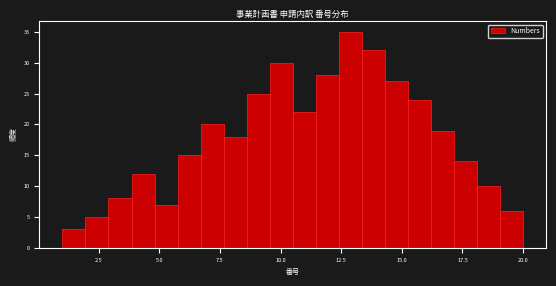

Around what value on the x-axis is the tallest bar? Give the approximate position of its centre, as read against the axis.

13.0